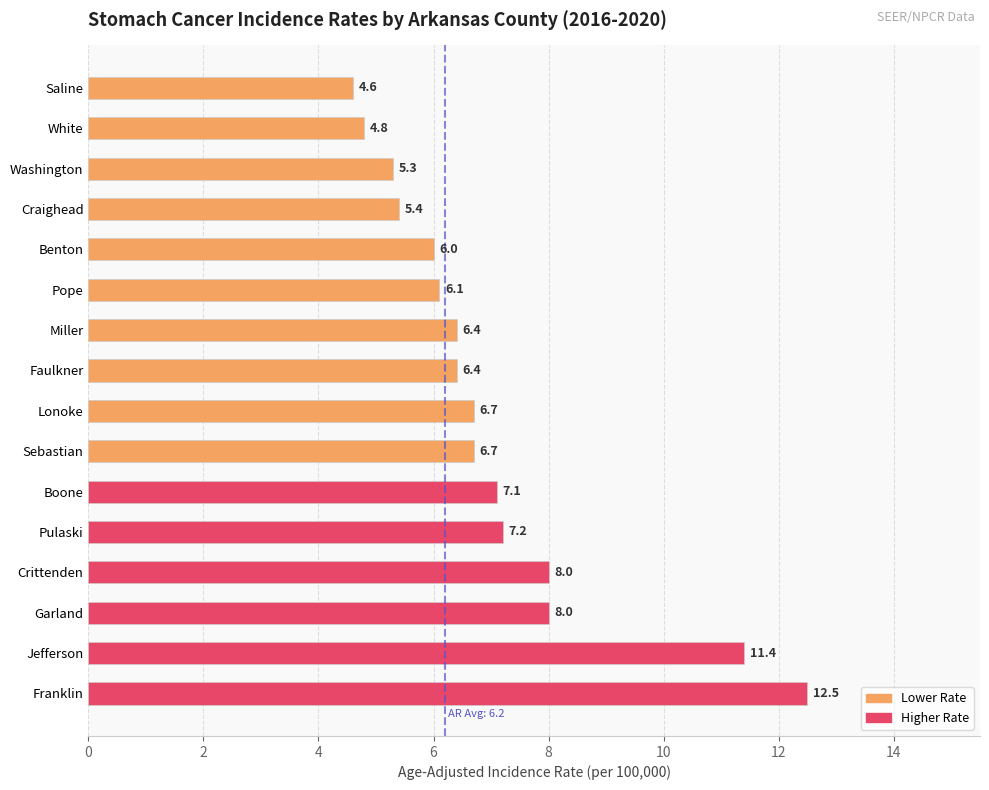

The value at Faulkner is 11.5. True or false?

False